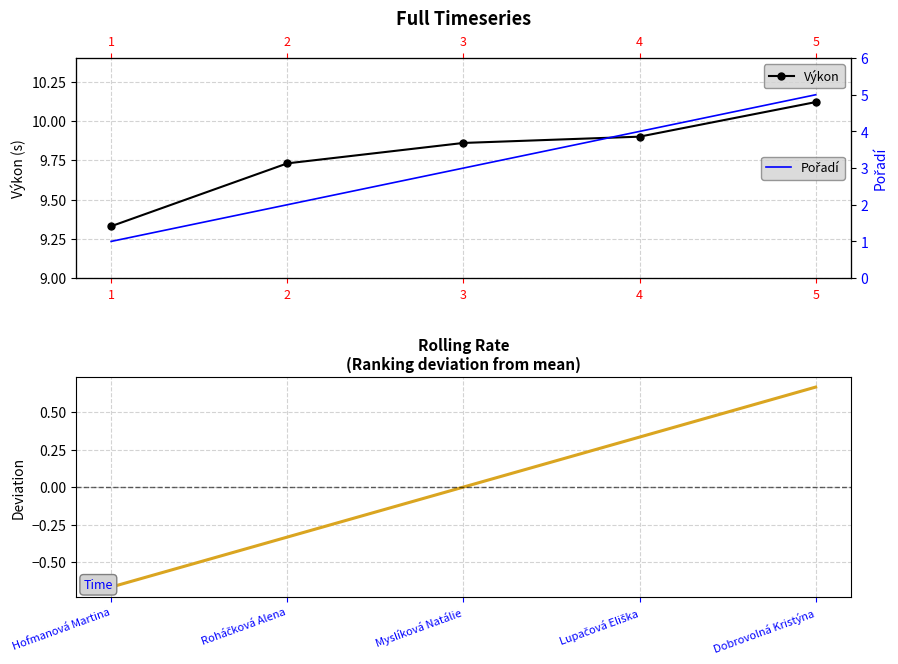

What is the total value across all series at 3?

12.9